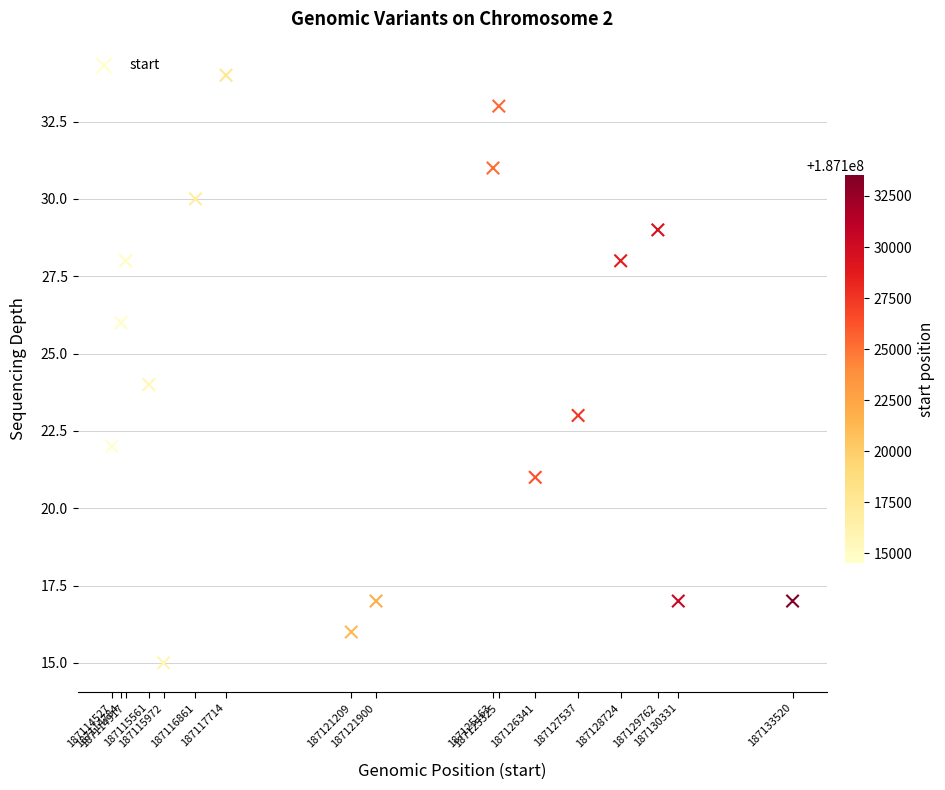

What is the range of X values (max minus min)?

18993